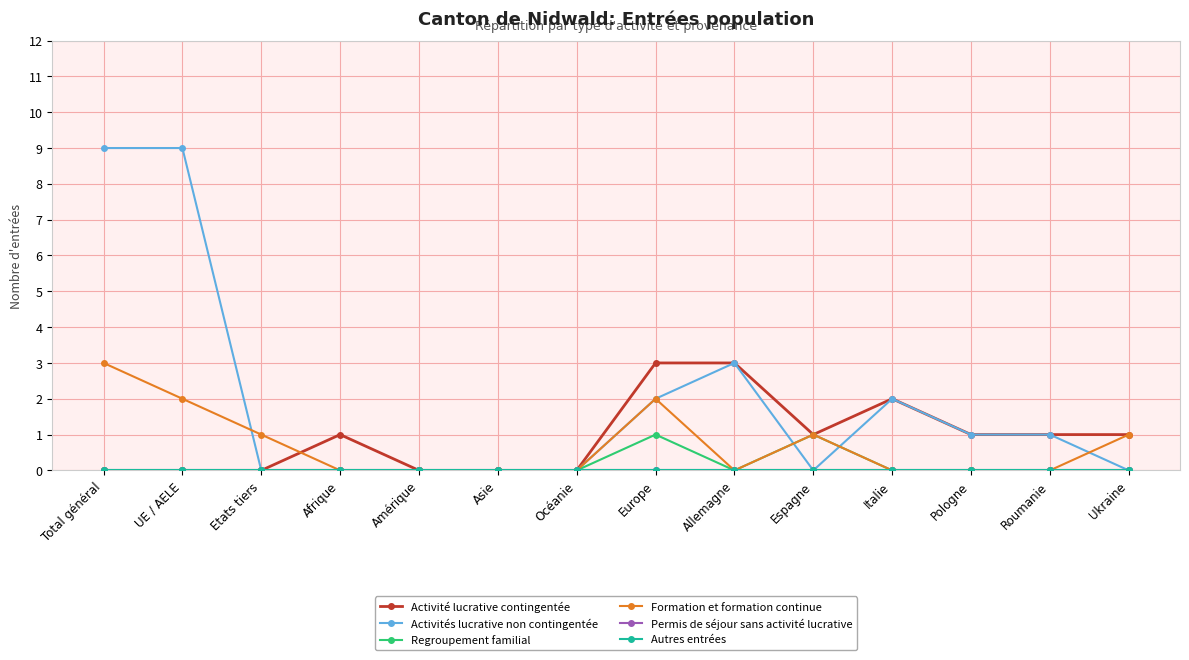

Is the value of Regroupement familial at Roumanie greater than the value of Formation et formation continue at Espagne?

No